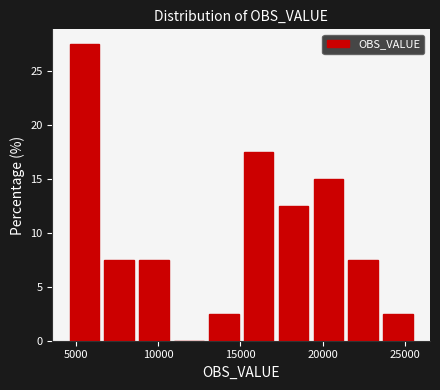

How tall is the bar that spans 6500 to 8500 on the x-axis? Neither the bar edges nor the heights are printed on the chart, so give them approximately, as read against the axes.

7.5